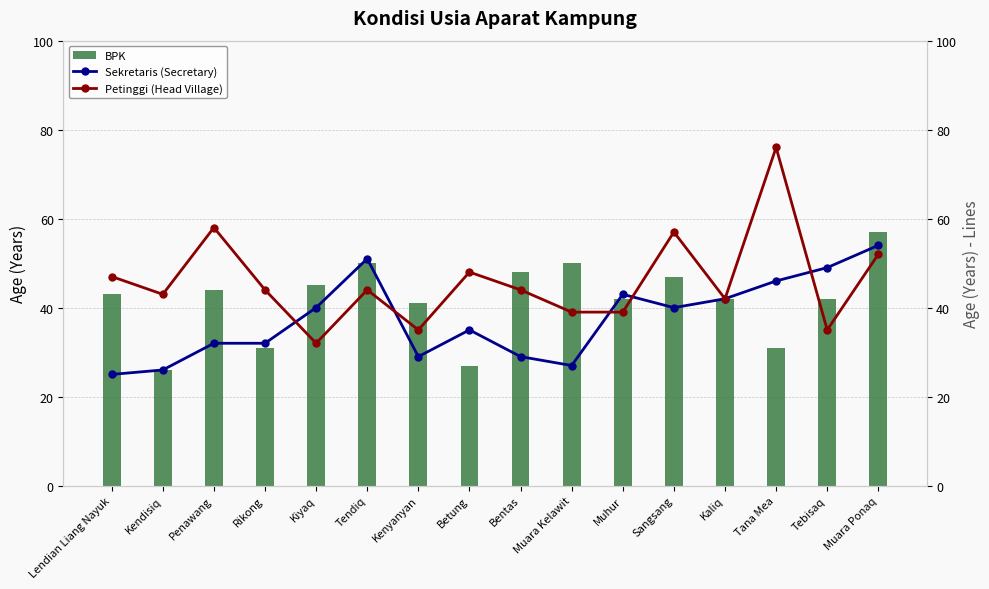

How many categories are shown in the chart?

16